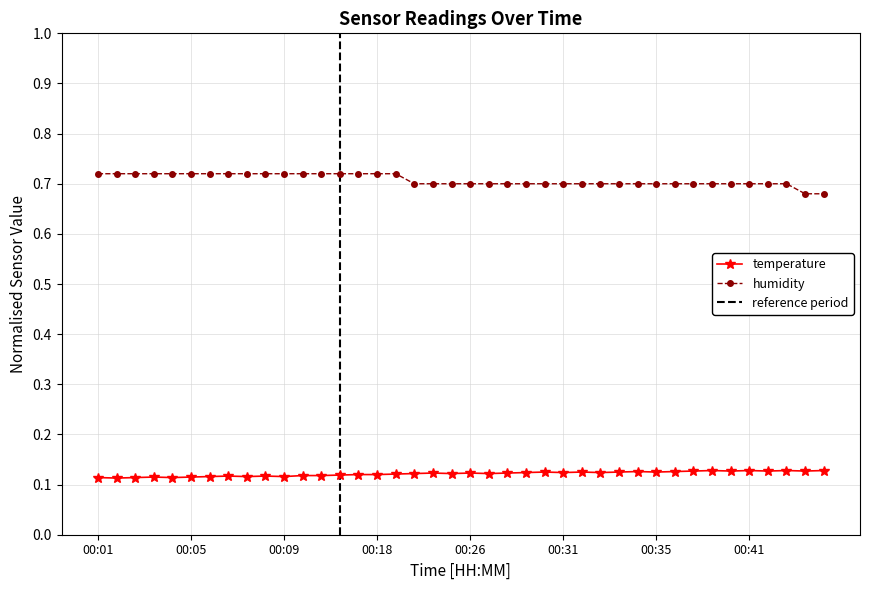

What are all the series names shown in the legend?

temperature, humidity